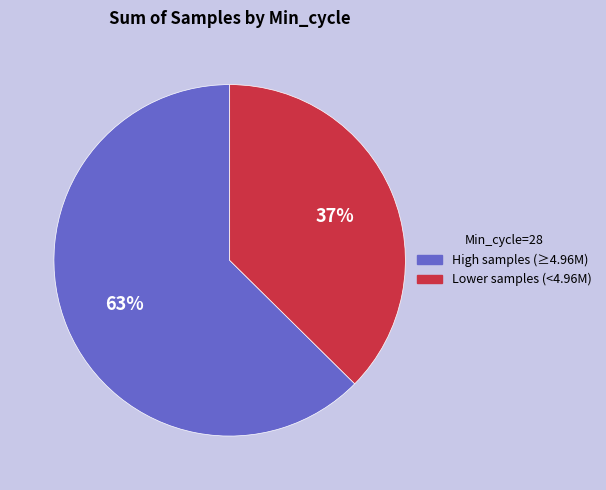

Is there a majority slice in this chart?

Yes